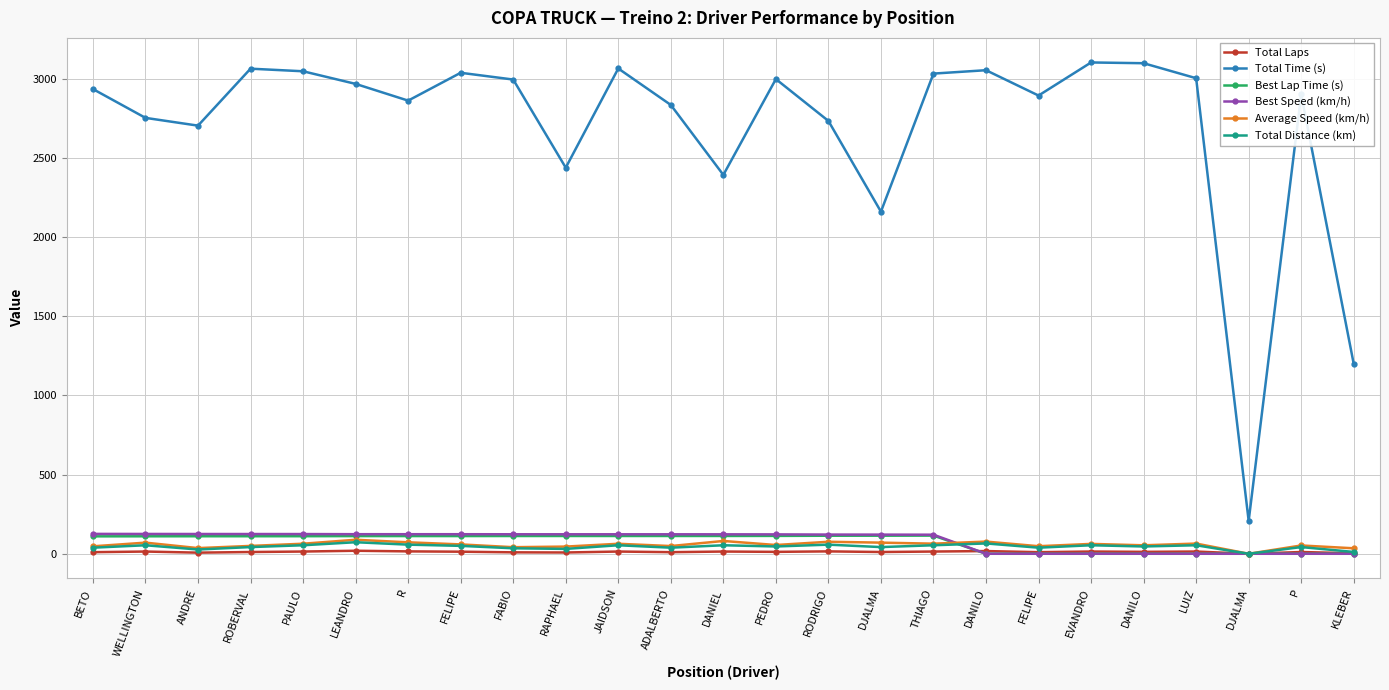

List the series in order of their peak value, highest first.

Total Time (s), Best Speed (km/h), Best Lap Time (s), Average Speed (km/h), Total Distance (km), Total Laps